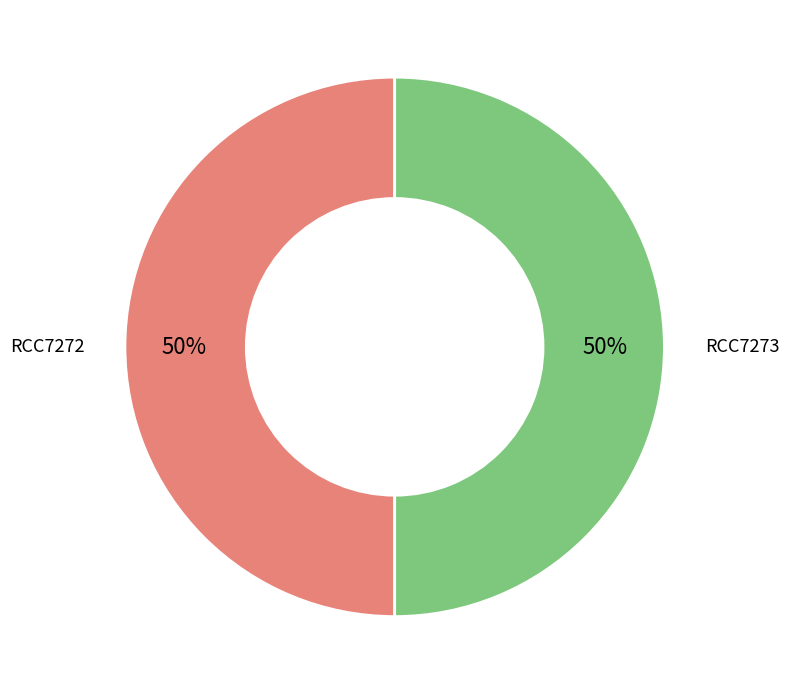

Do RCC7272 and RCC7273 together represent more than half of the pie?

Yes